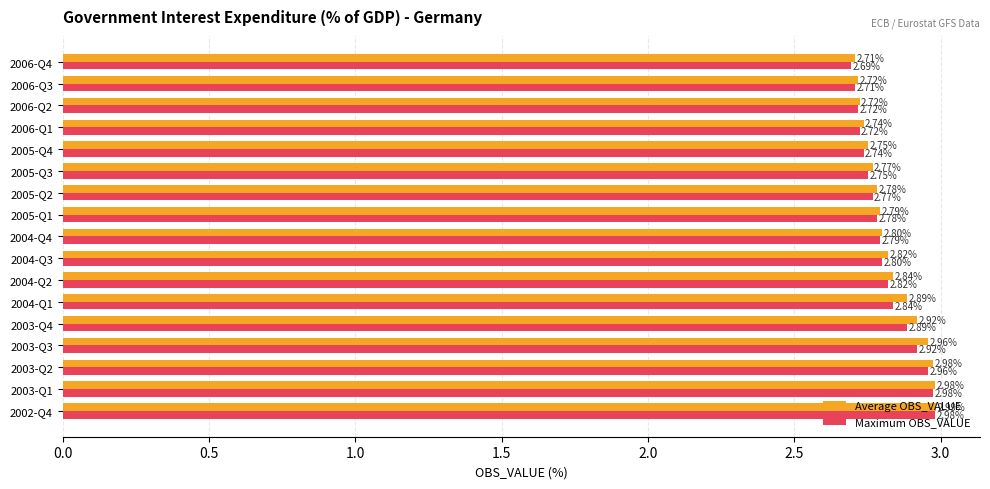

What is the difference between the maximum and minimum values in the Maximum OBS_VALUE series?

0.3